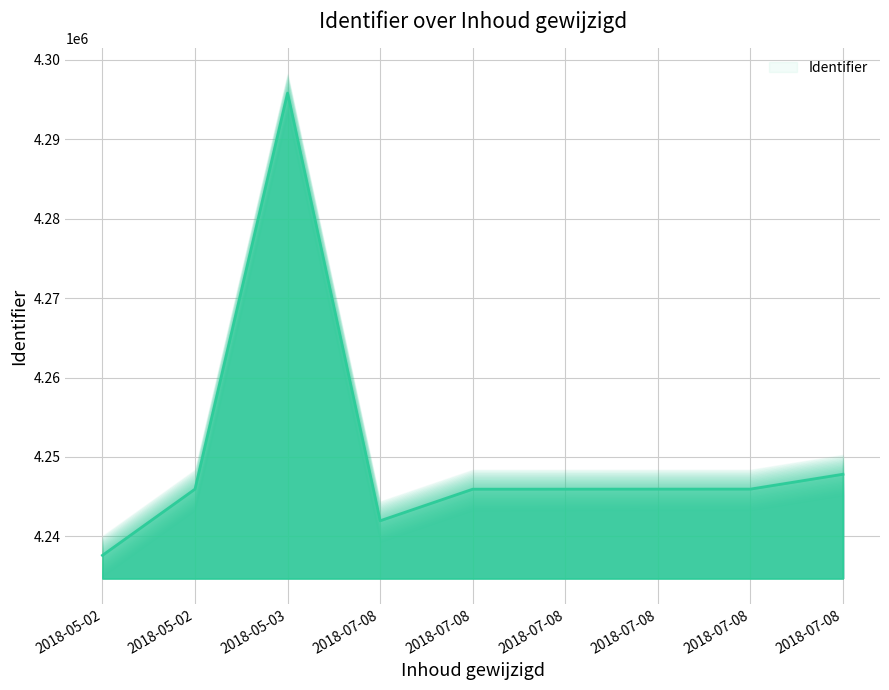

The value at 2018-07-08 is 2838100. True or false?

False